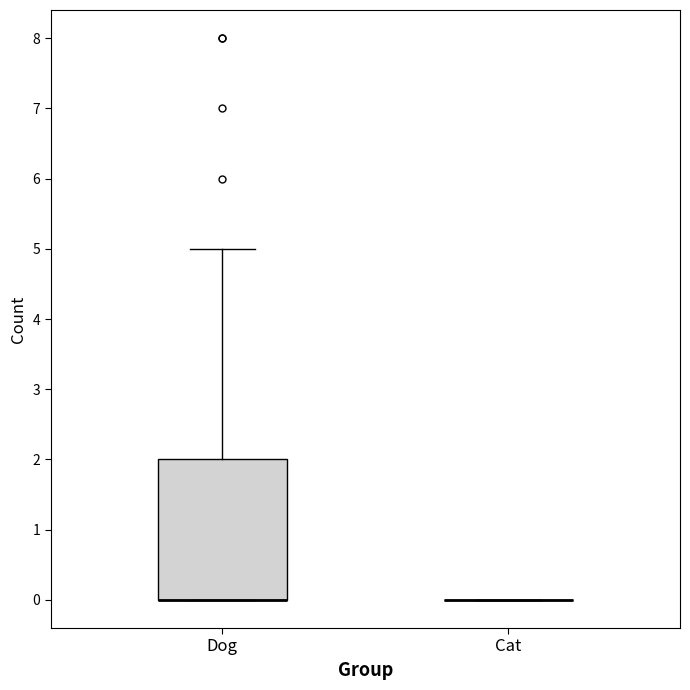

Reading left to right, read every box against the y-axis: the position of its median line, the range the box covers, and the ends of its whiskers. The values are not printed on the chart, so give them approximately, as read against the axis.

Dog: median 0 (drawn on the box's lower edge), box 0 to 2, whiskers 0 to 5
Cat: box collapsed to a line at 0, whiskers 0 to 0